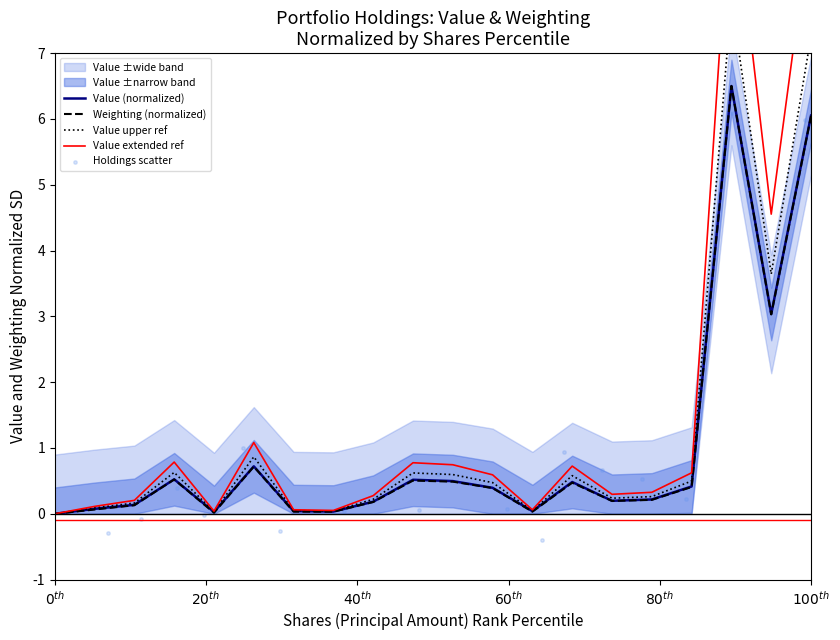

What is the highest value of the Value (normalized) series?

6.5